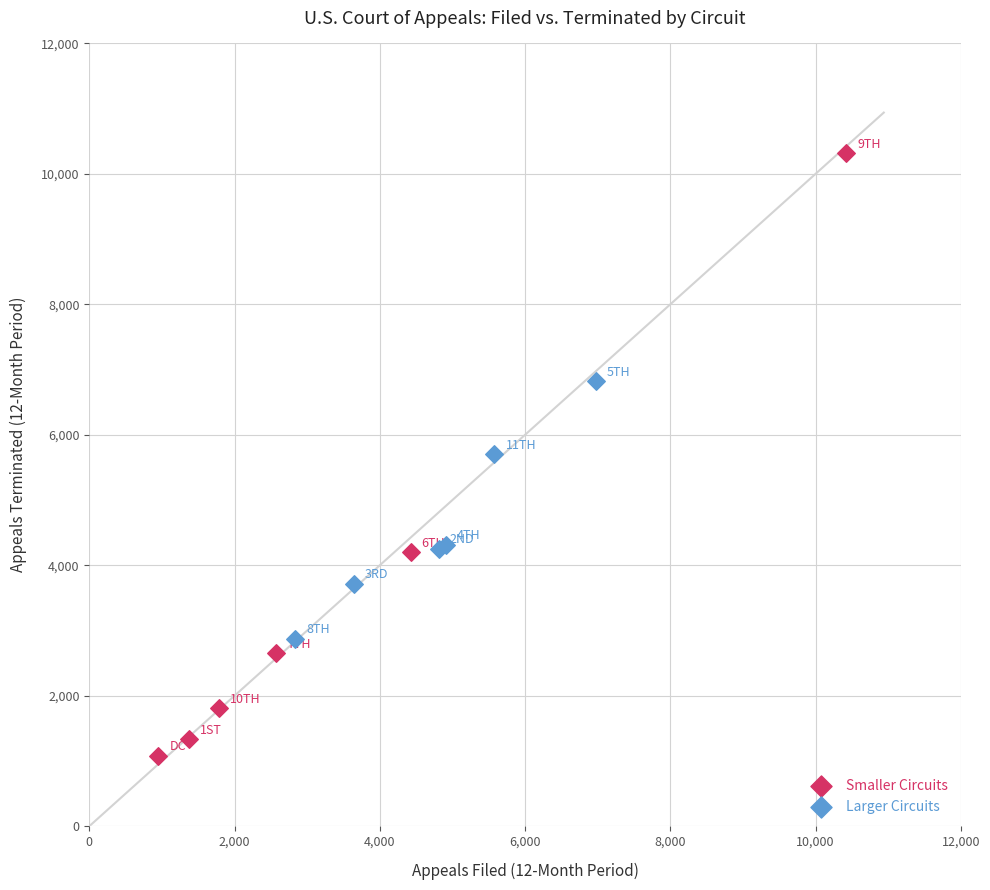

Which series reaches the minimum Y coordinate?

Smaller Circuits